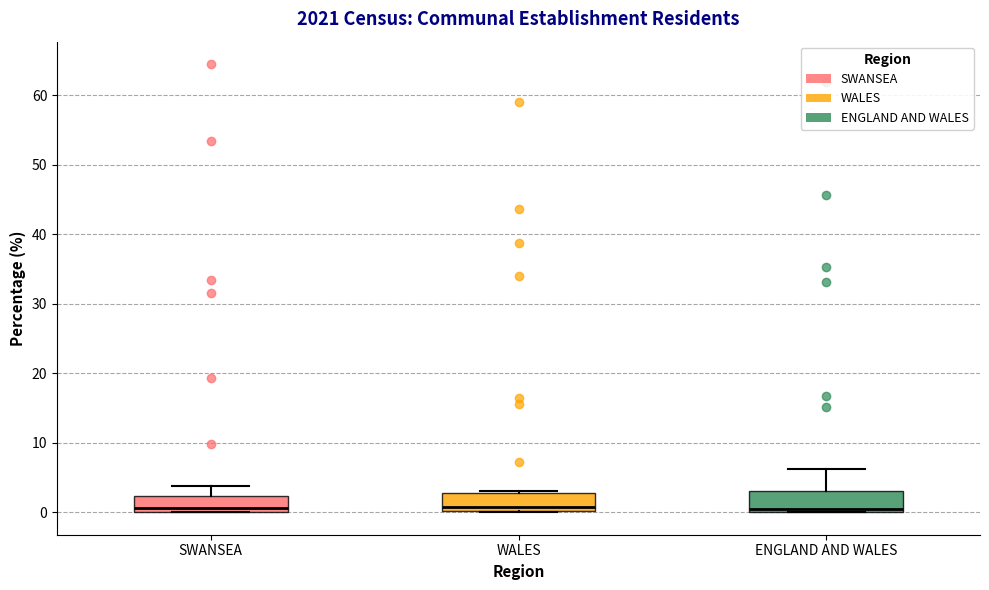

Where is the lower edge of the box for WALES on the y-axis? The values are not printed on the chart, so give them approximately, as read against the axis.

0